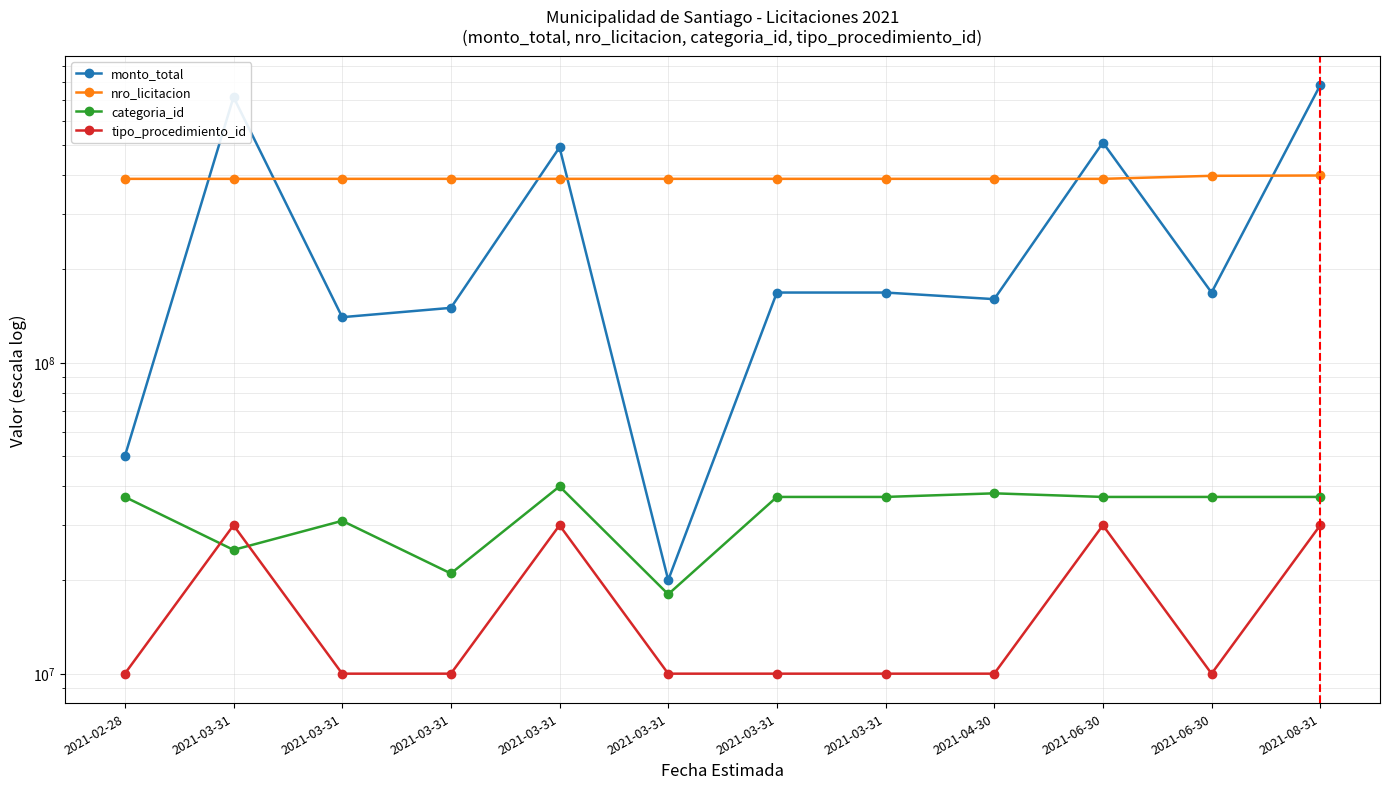

What is the label of the 6th point from the left?

2021-03-31